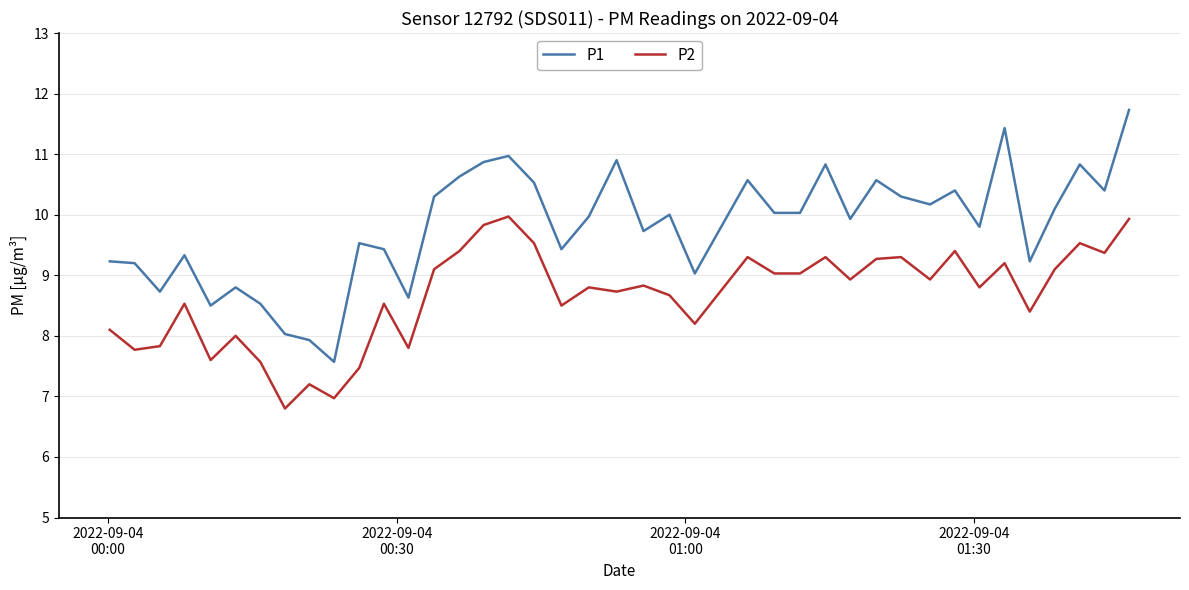

What is the highest value of the P1 series?

11.7